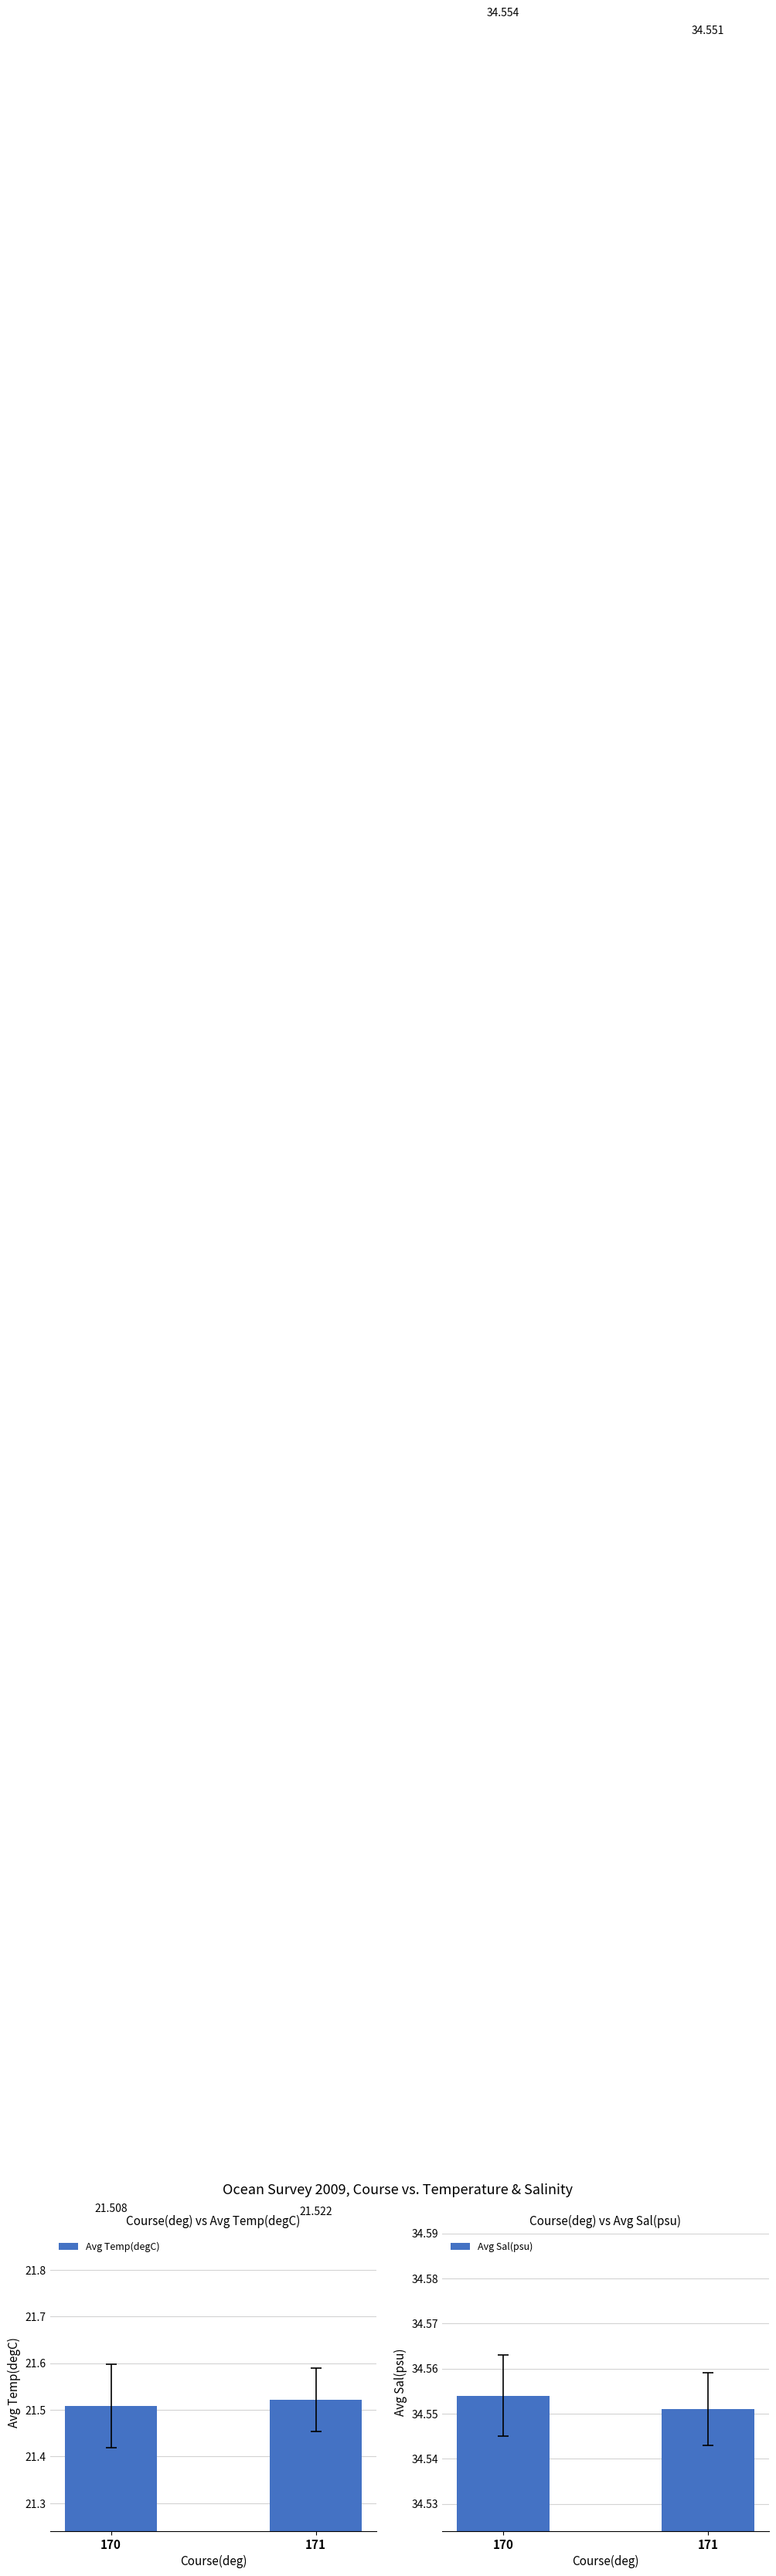

What is the difference between the highest and lowest values at 171?

13.0